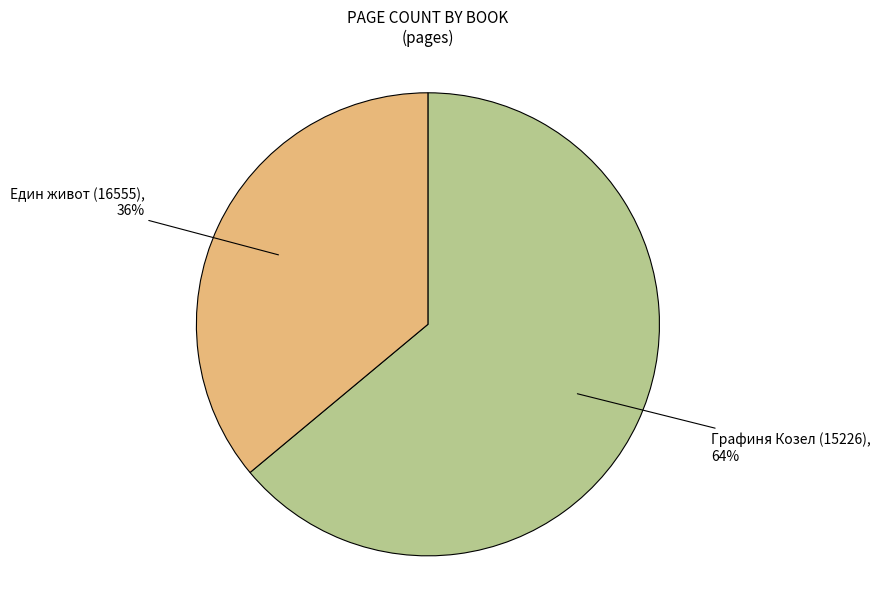

To the nearest percent, what is the difference between the largest and smallest slice percentages?

28%